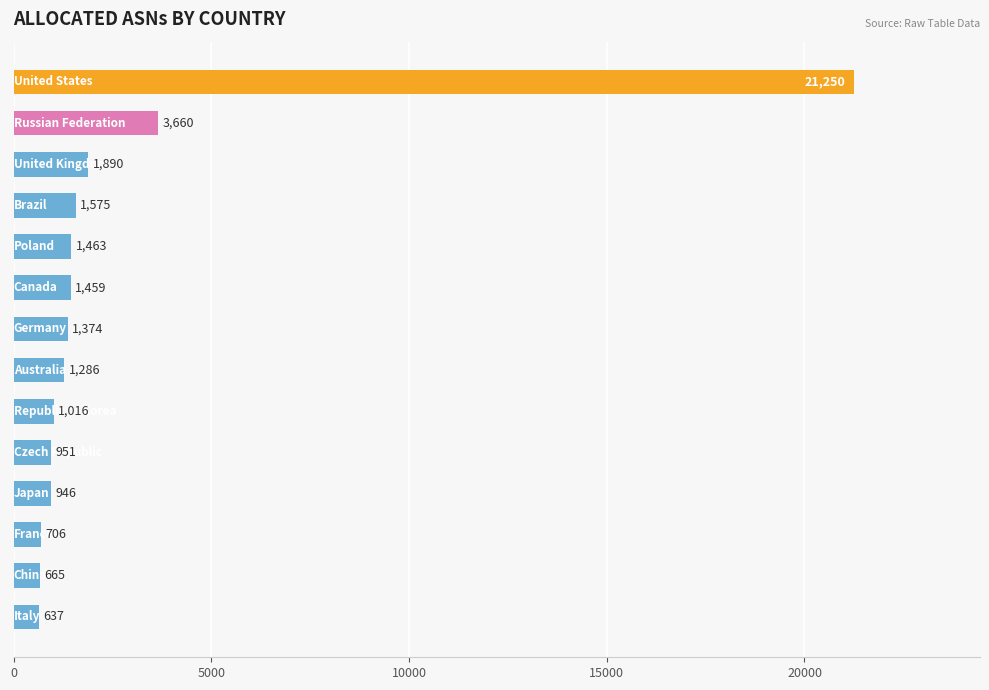

What is the maximum value shown in the chart?

21250